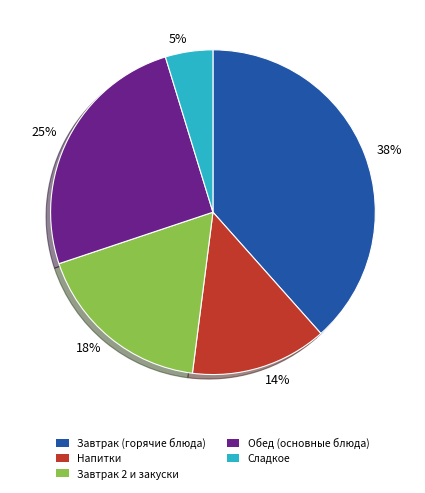

Which category has the smallest portion of the pie?

Сладкое